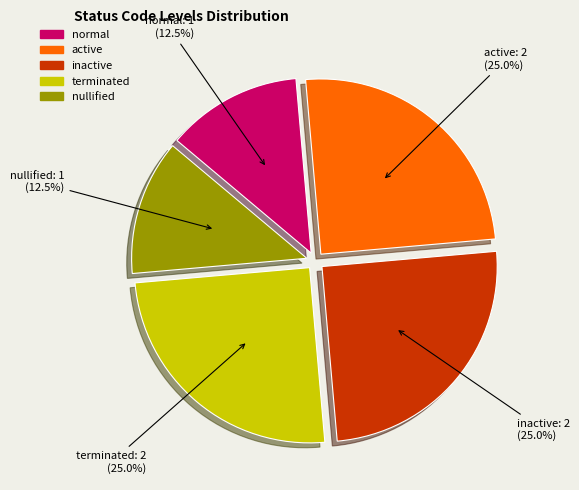

Approximately how many times larger is the value at nullified compared to terminated?

0.5